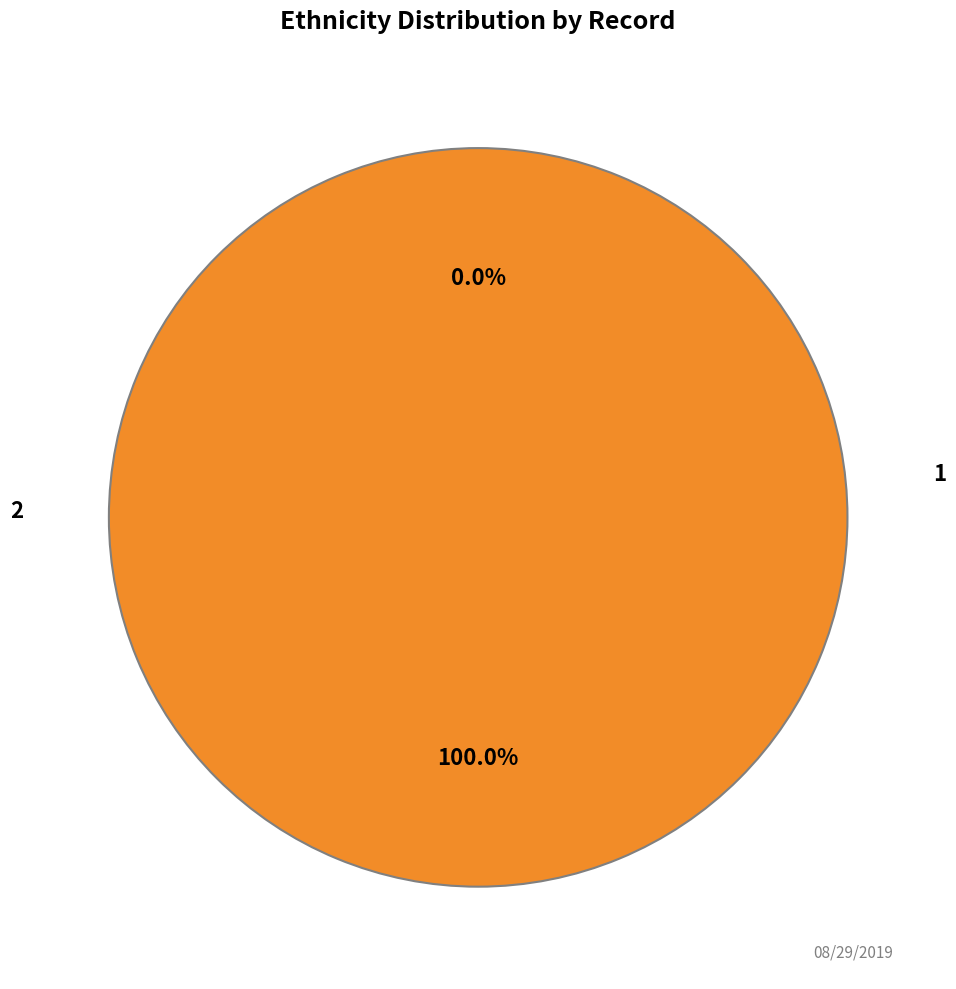

What is the majority slice?

2